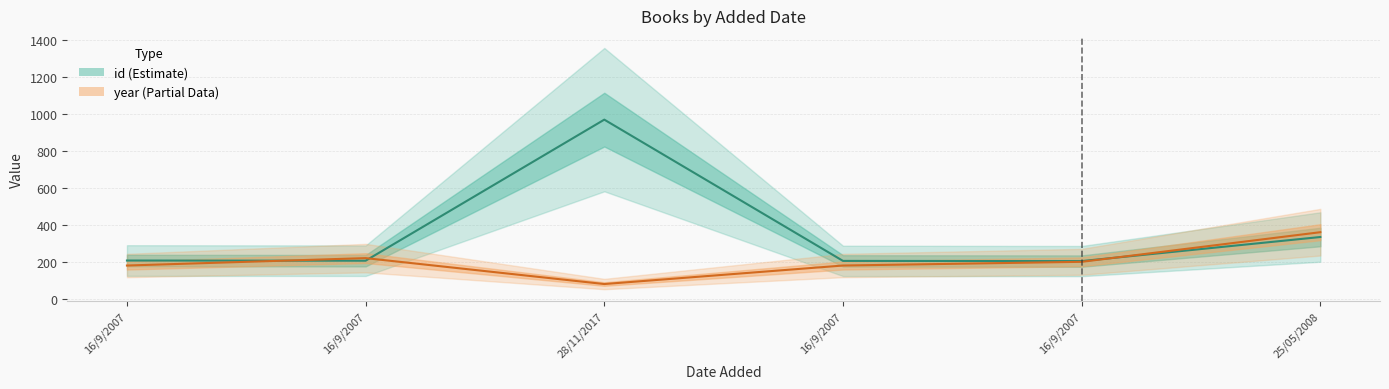

How many interior local peaks does the year series have?

1